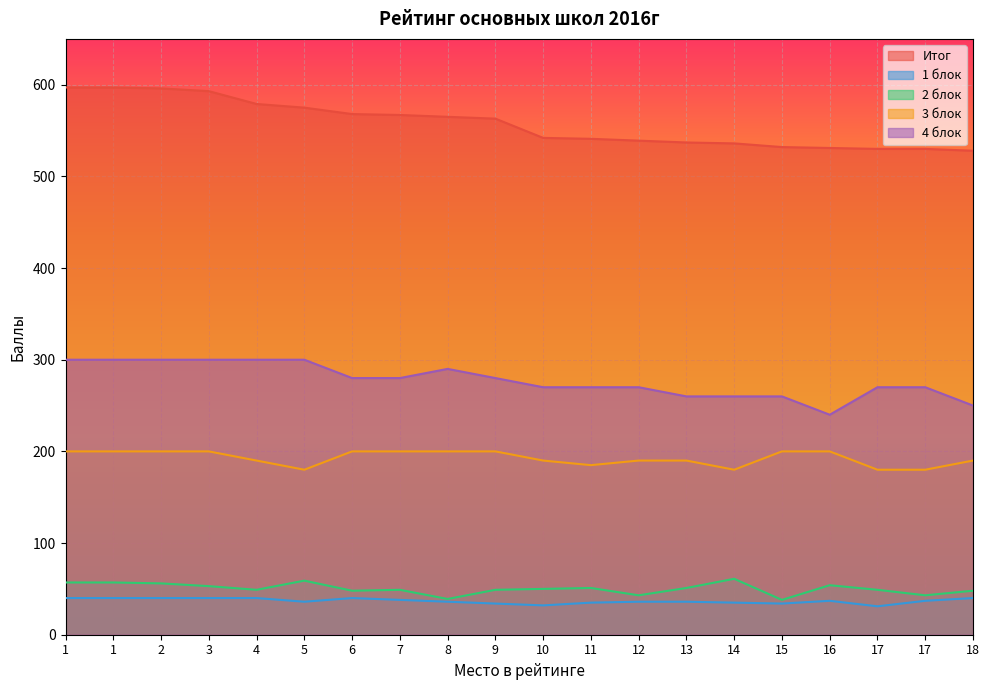

What are all the series names shown in the legend?

Итог, 1 блок, 2 блок, 3 блок, 4 блок